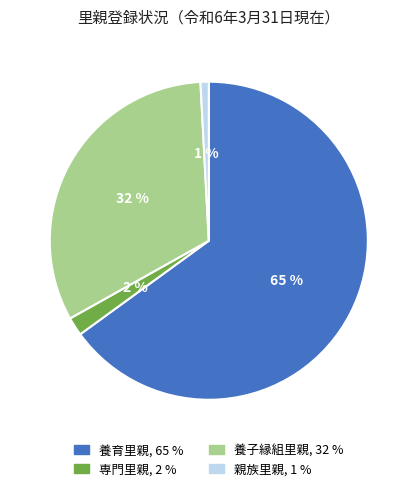

Between 専門里親 and 養育里親, which is larger?

養育里親